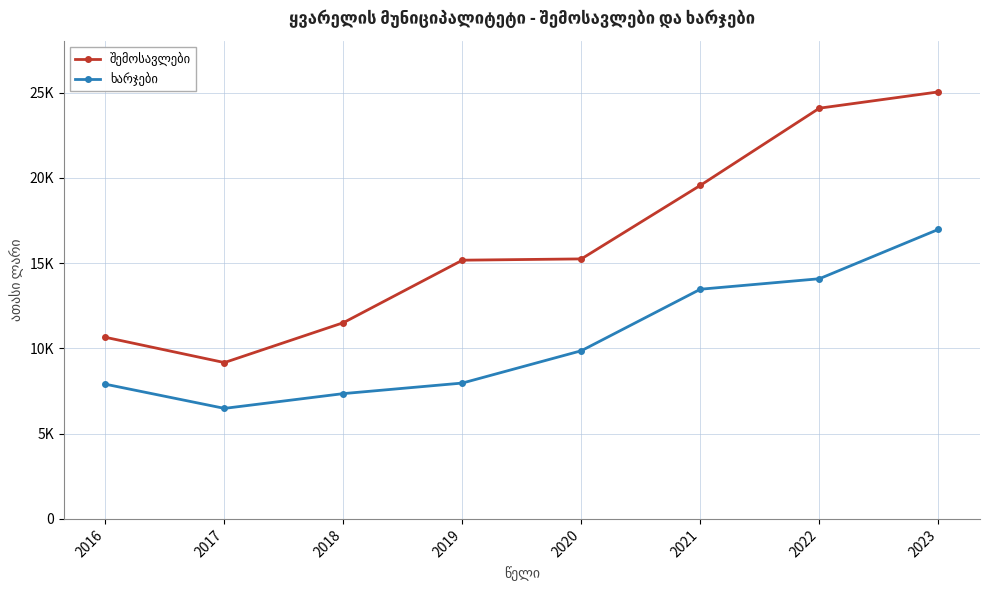

True or false: ხარჯები has a value of 2279.5 at 2016.

False